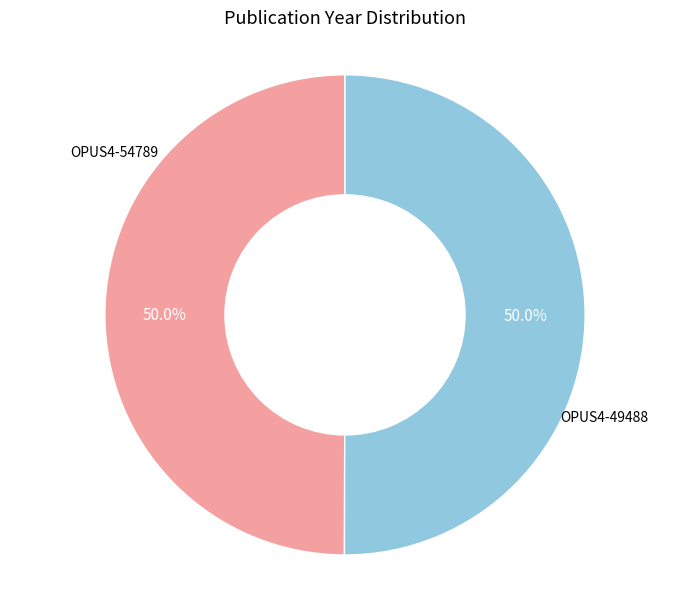

Count the number of slices in the pie.

2